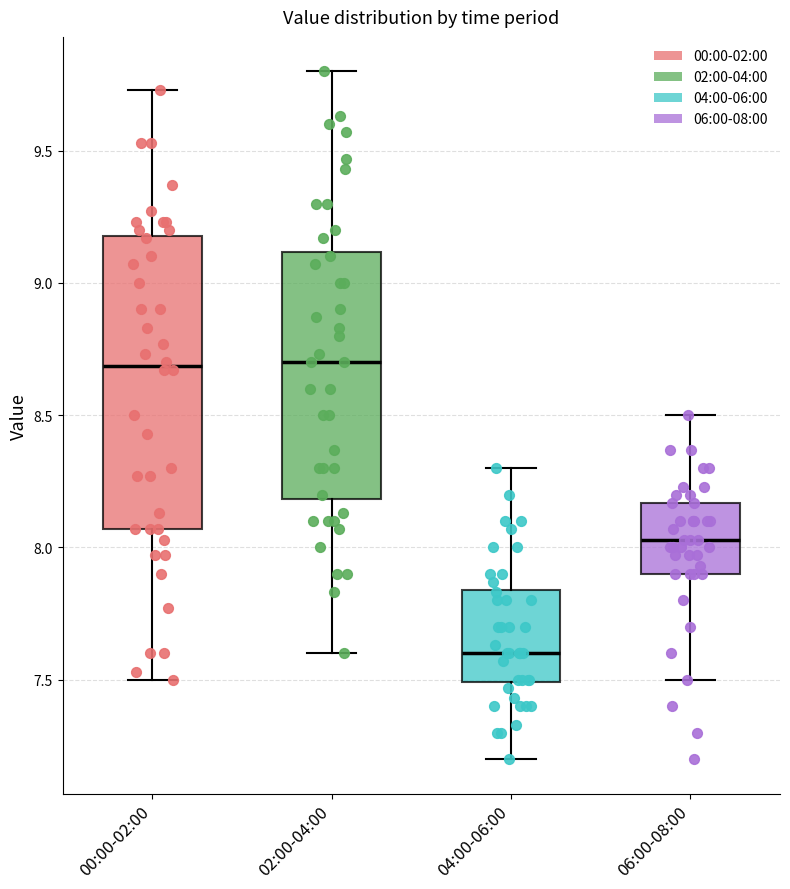

Where is the lower edge of the box for 06:00-08:00 on the y-axis? The values are not printed on the chart, so give them approximately, as read against the axis.

7.90